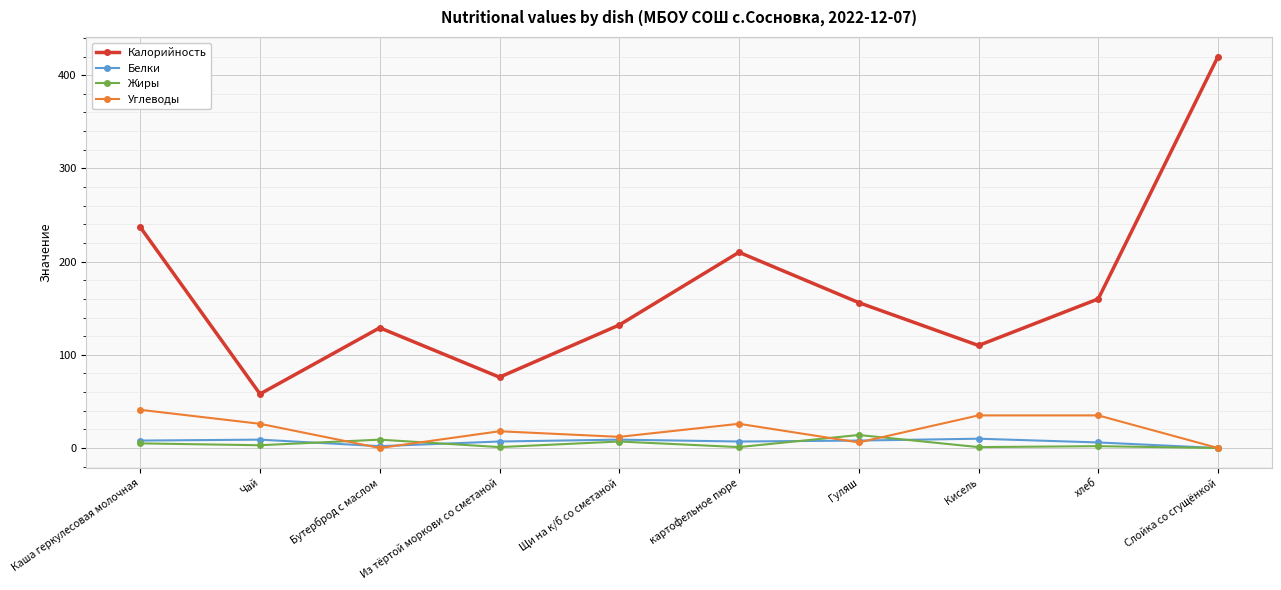

At which label does Калорийность reach its minimum?

Чай